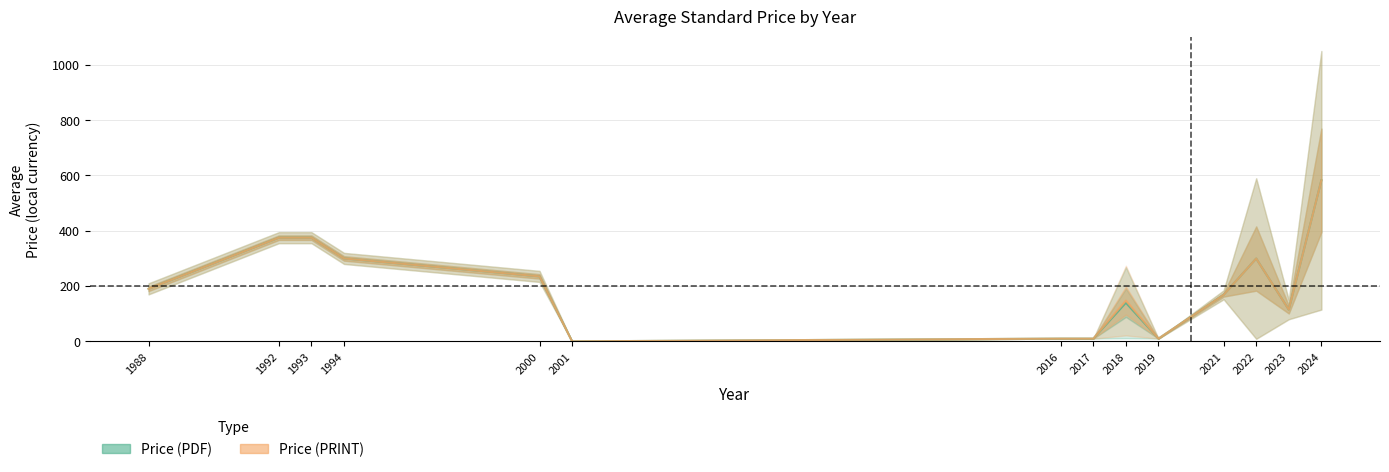

Where does the Price (PRINT) series first go above 129?

1988